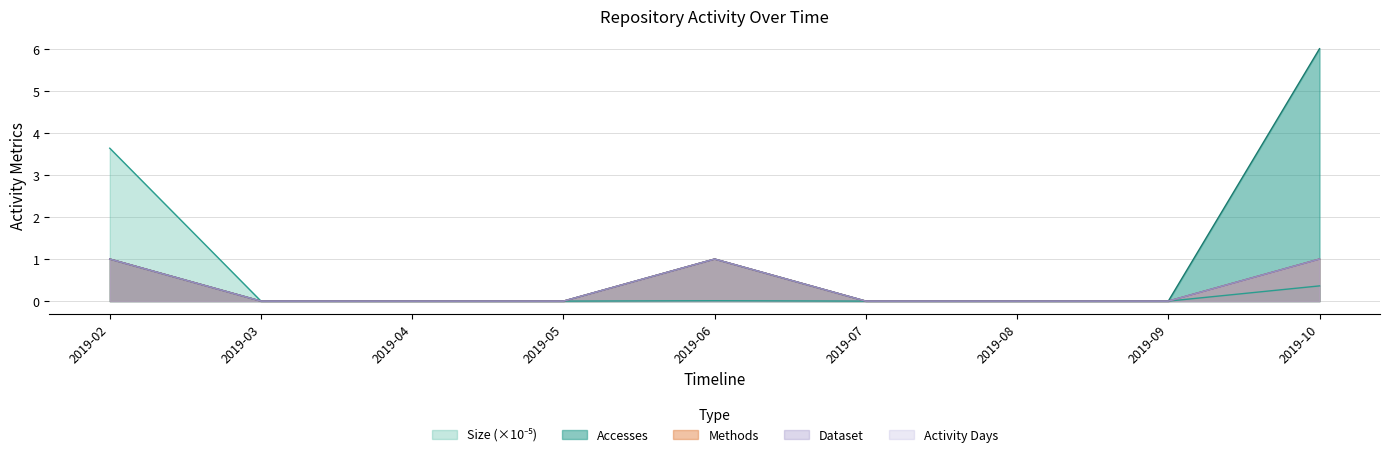

At which category is the sum across all series the highest?

2019-10